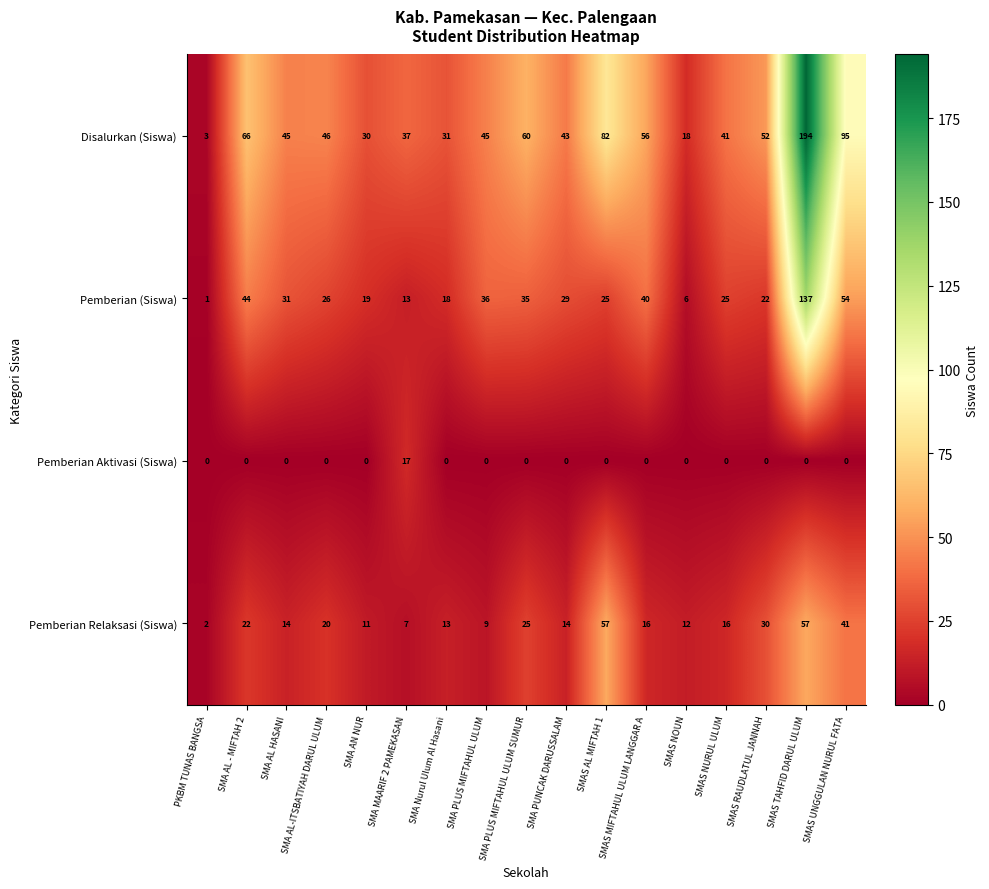

What is the total value across all series at PKBM TUNAS BANGSA?

6